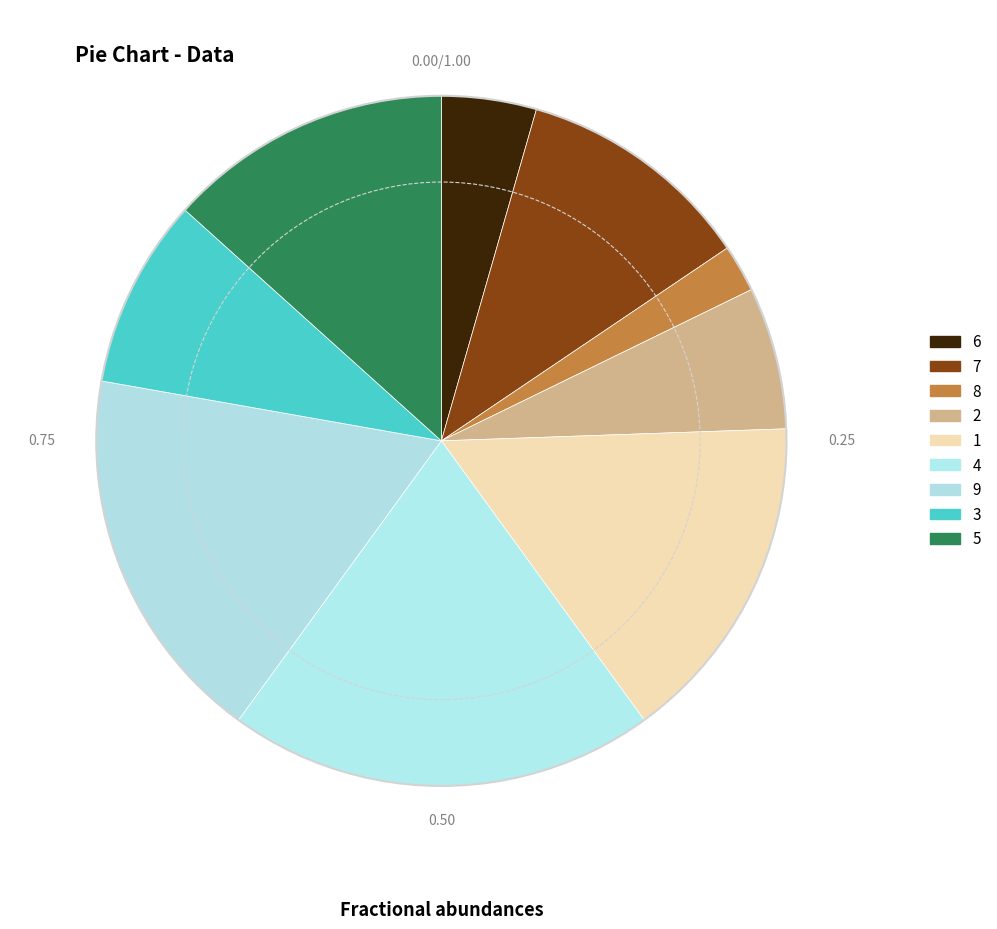

Does any single category account for the majority?

No